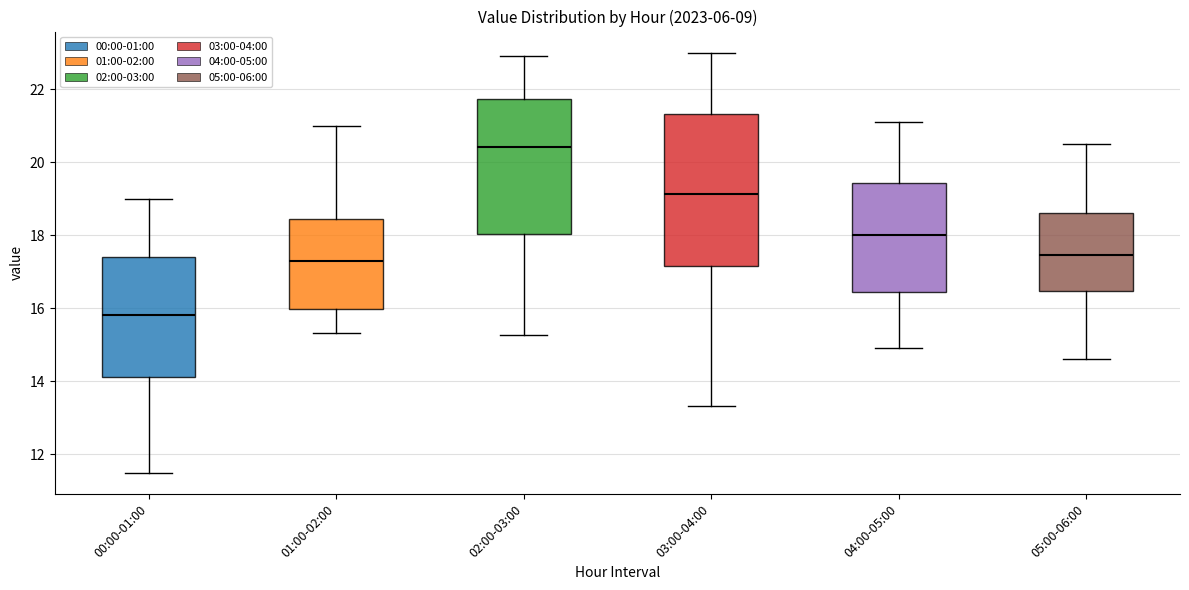

Reading left to right, read every box against the y-axis: the position of its median line, the range the box covers, and the ends of its whiskers. The values are not printed on the chart, so give them approximately, as read against the axis.

00:00-01:00: median 15.8, box 14.2 to 17.4, whiskers 11.4 to 19.0
01:00-02:00: median 17.2, box 16.0 to 18.4, whiskers 15.4 to 21.0
02:00-03:00: median 20.4, box 18.0 to 21.8, whiskers 15.2 to 23.0
03:00-04:00: median 19.2, box 17.2 to 21.4, whiskers 13.4 to 23.0
04:00-05:00: median 18.0, box 16.4 to 19.4, whiskers 15.0 to 21.2
05:00-06:00: median 17.4, box 16.4 to 18.6, whiskers 14.6 to 20.6